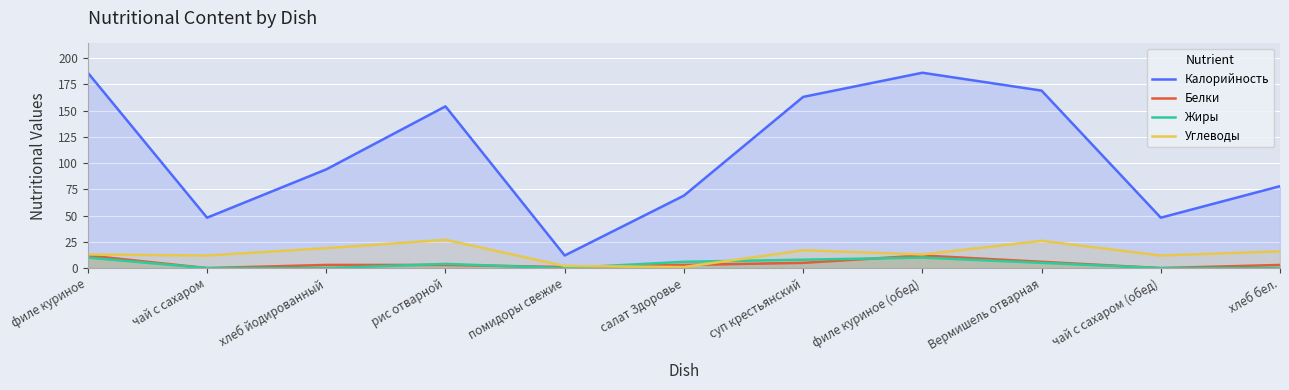

What is the sum of the Жиры values at филе куриное (обед) and рис отварной?

14